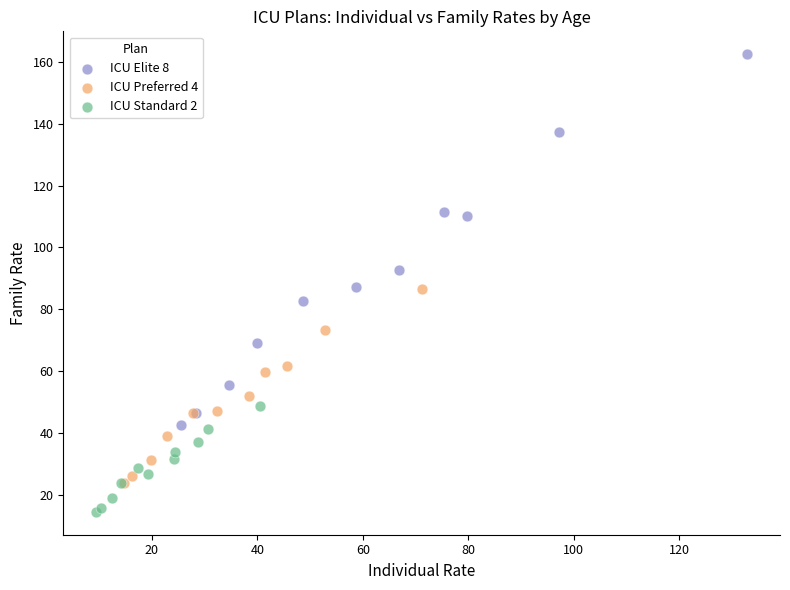

What are all the series names shown in the legend?

ICU Elite 8, ICU Preferred 4, ICU Standard 2